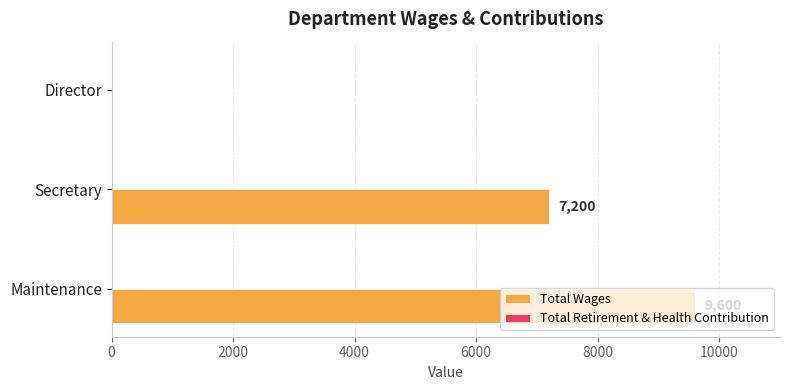

Are the bars horizontal?

Yes